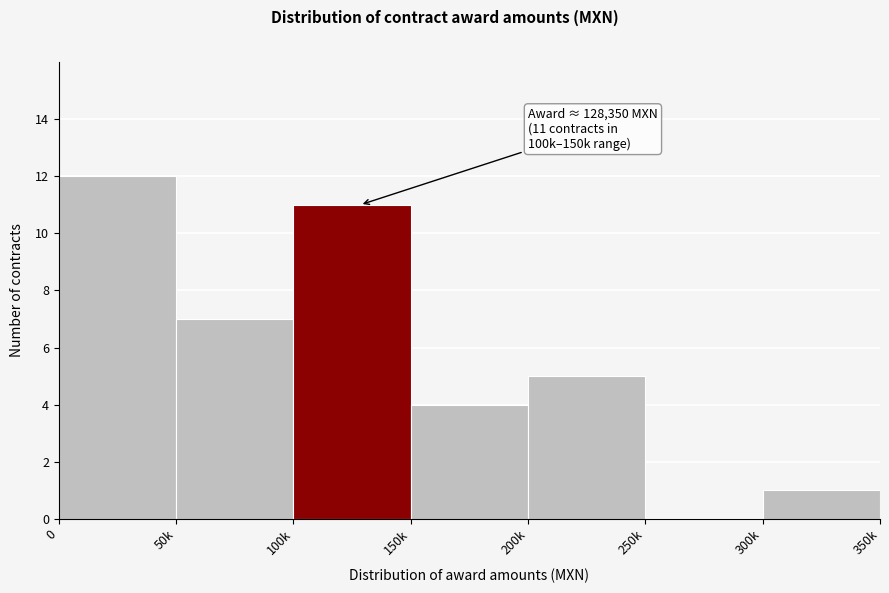

Reading right to left, what are all the values shown in this chart?

300k=1	250k=0	200k=5	150k=4	100k=11	50k=7	0=12